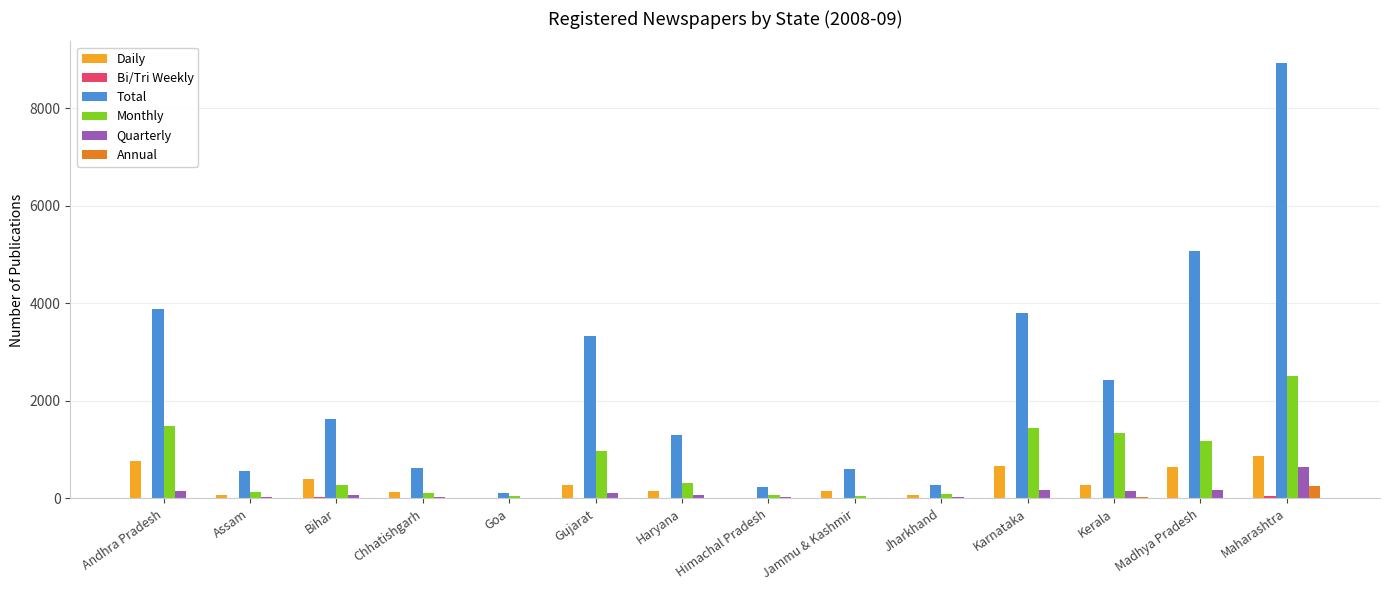

Between Jammu & Kashmir and Jharkhand, which series saw the biggest shift?

Total